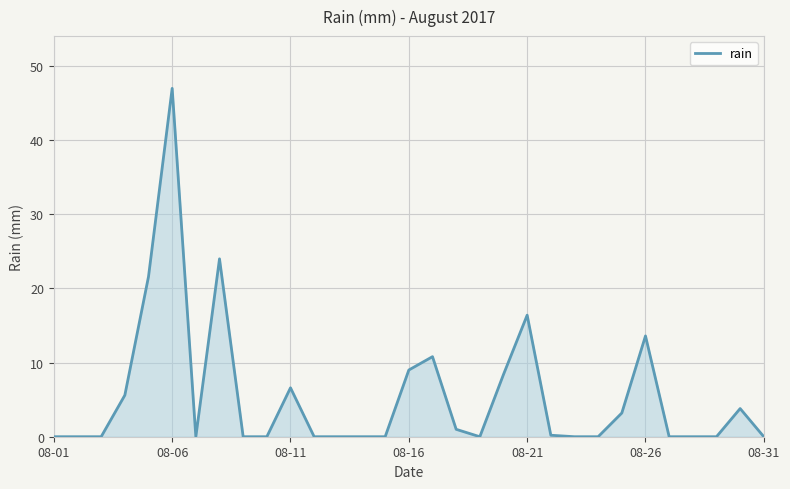

What is the difference between the maximum and minimum values?

47.0